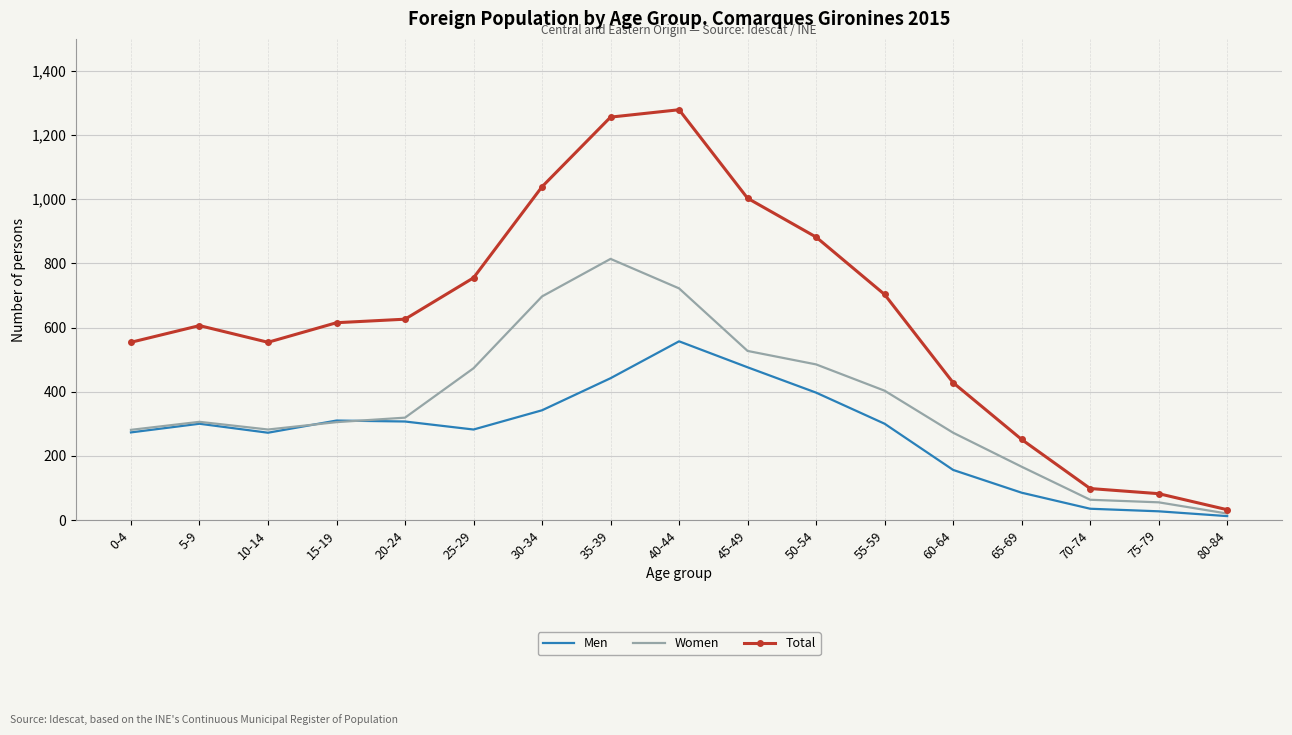

True or false: Women has a value of 781 at 45-49.

False